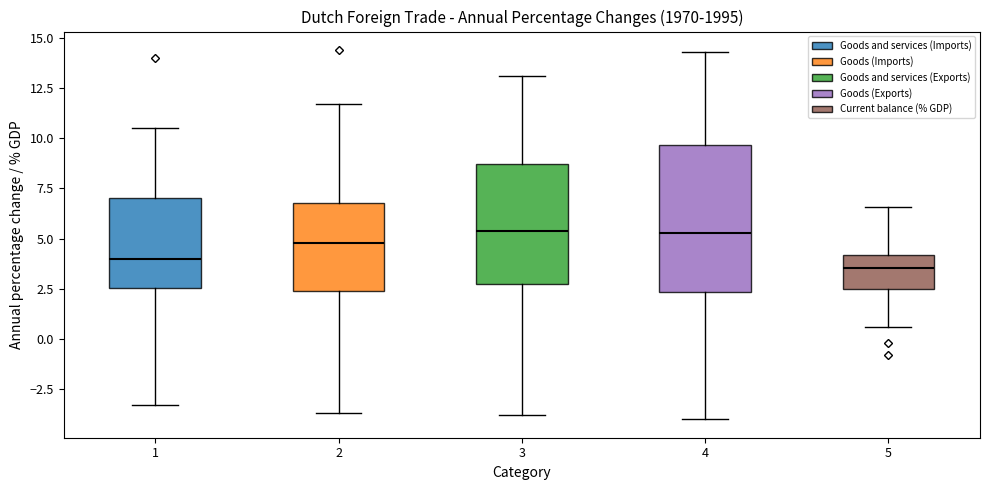

Which box is the tallest, from its lower edge to its upper edge?

4